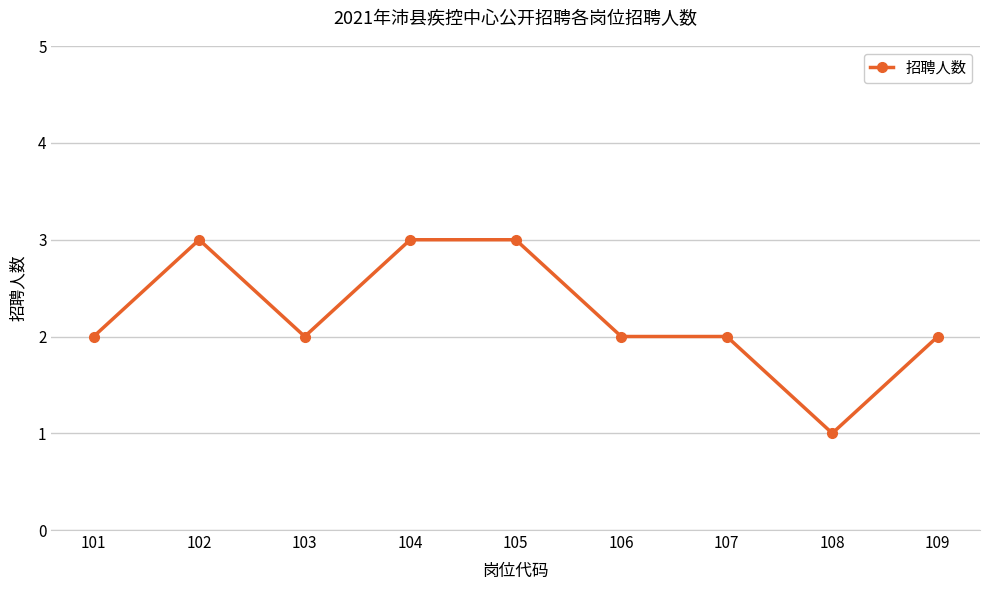

At which category does the chart reach its minimum across all series?

108